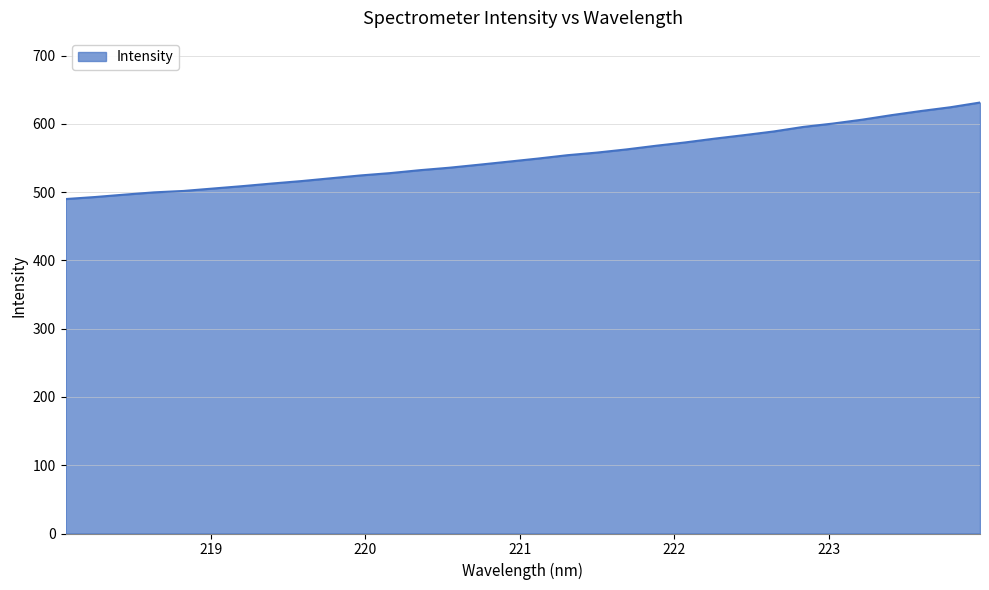

What is the maximum value shown in the chart?

631.2